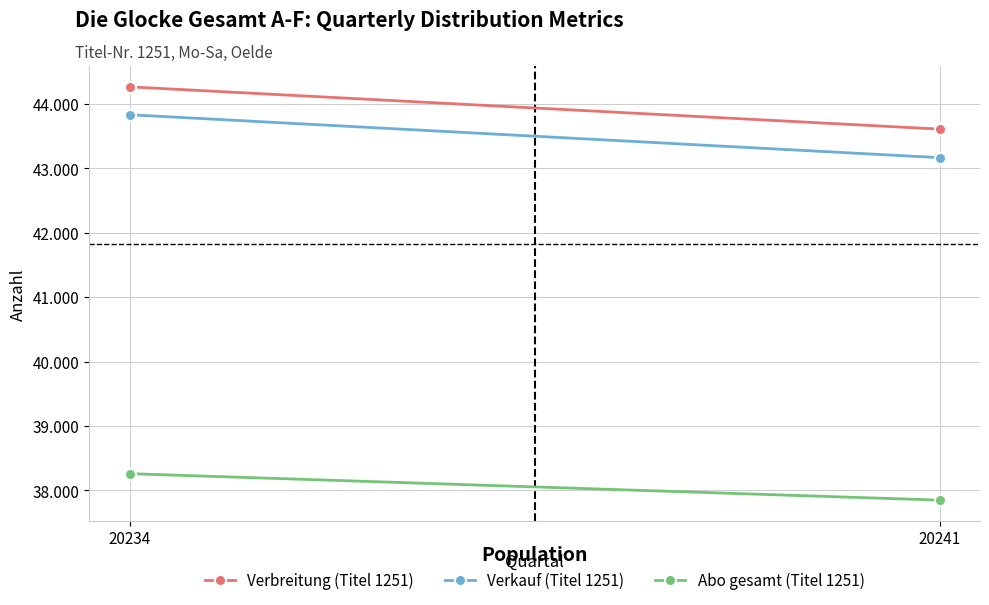

What is the difference between the maximum and minimum values in the Abo gesamt (Titel 1251) series?

411